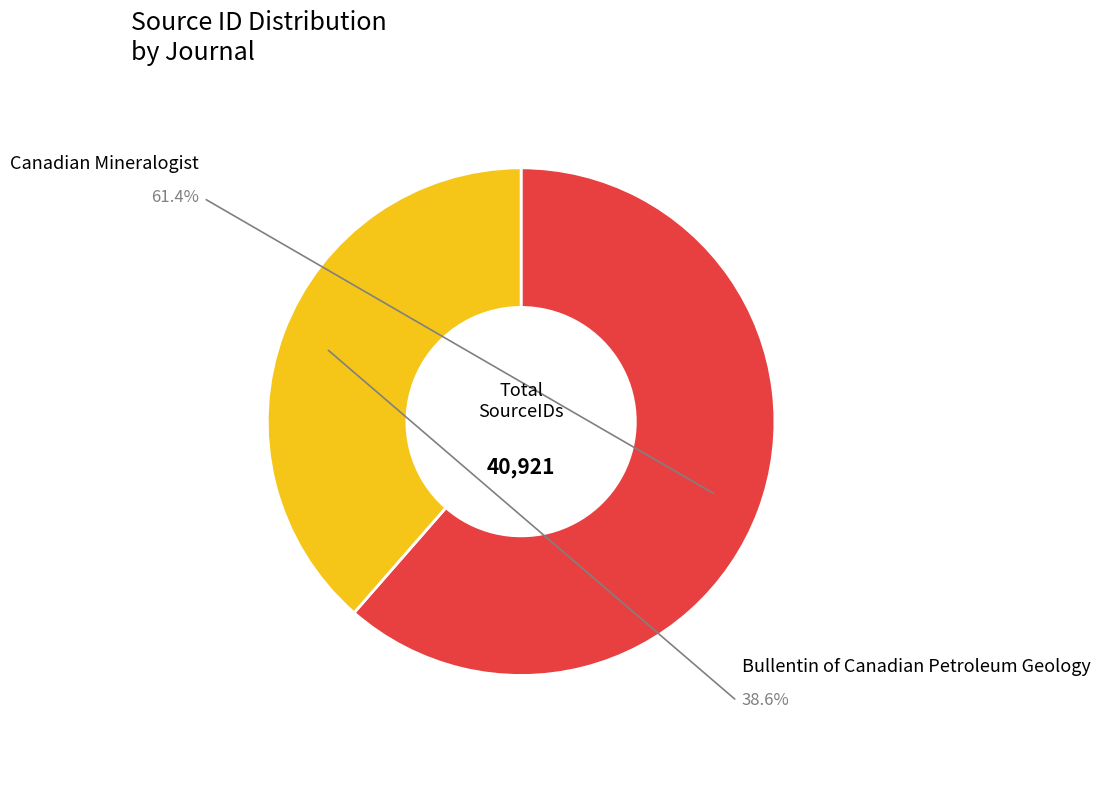

Is there a majority slice in this chart?

Yes